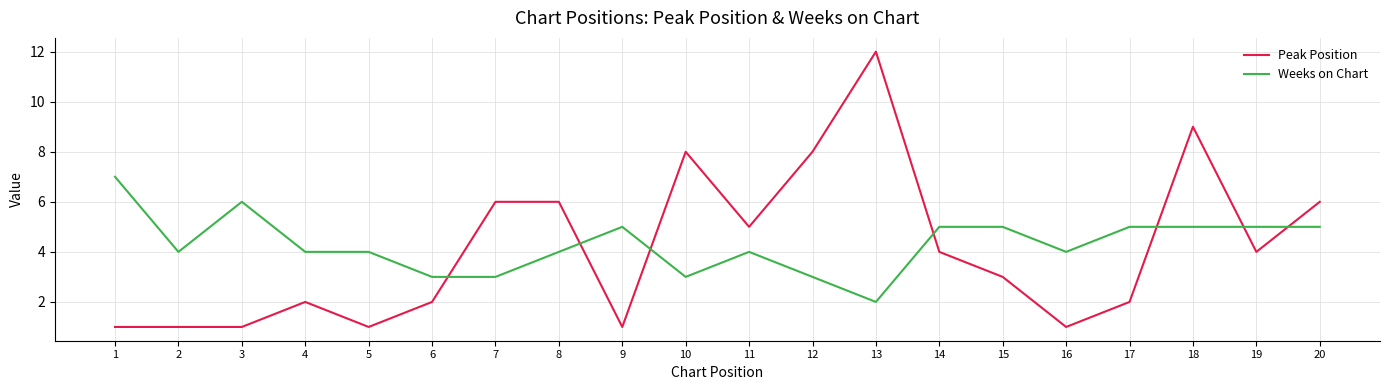

What are all the series names shown in the legend?

Peak Position, Weeks on Chart